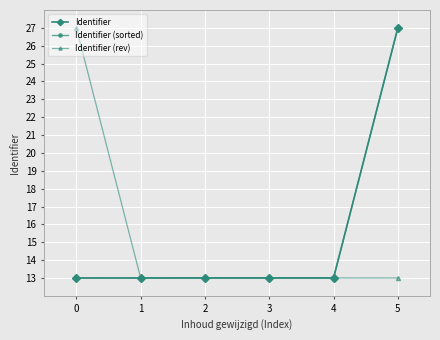

How many series are shown in this chart?

3